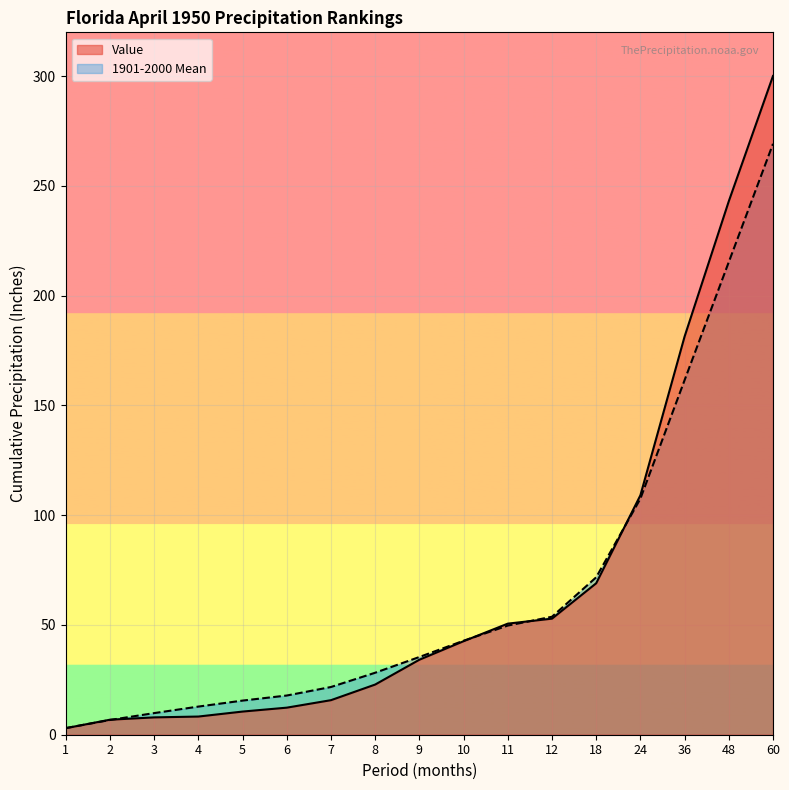

How many data points in 1901-2000 Mean are above 35?

9